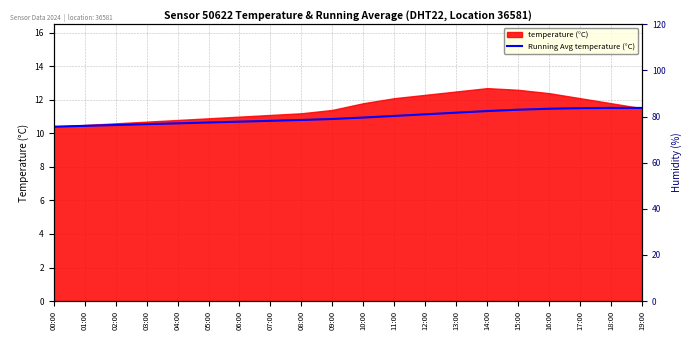

What is the difference between the values at 17:00 and 08:00?

0.7